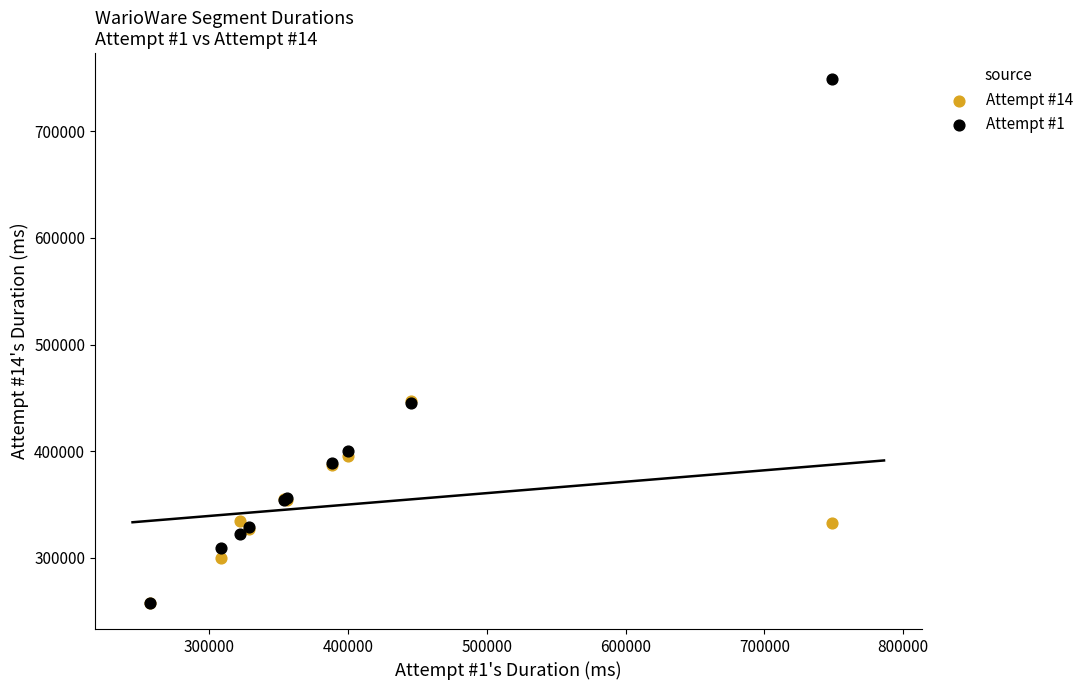

What are all the series names shown in the legend?

Attempt #14, Attempt #1